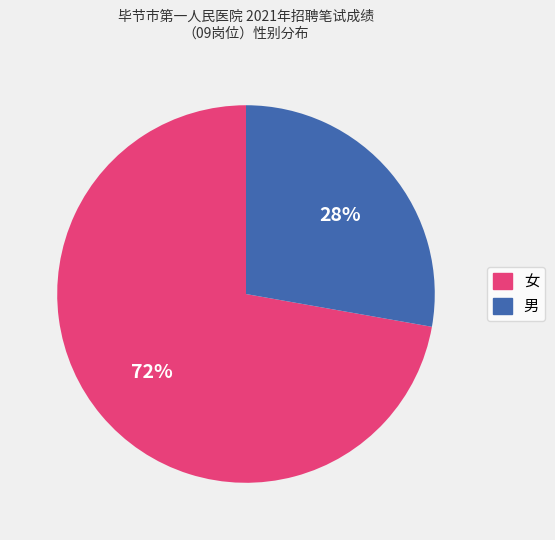

Which category accounts for the majority?

女